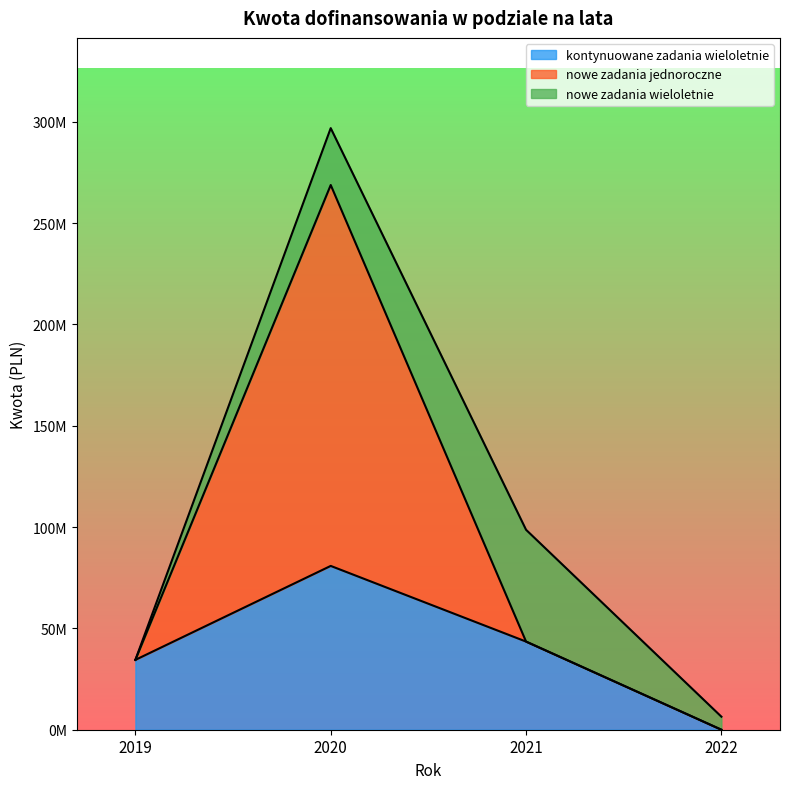

What are all the series names shown in the legend?

kontynuowane zadania wieloletnie, nowe zadania jednoroczne, nowe zadania wieloletnie